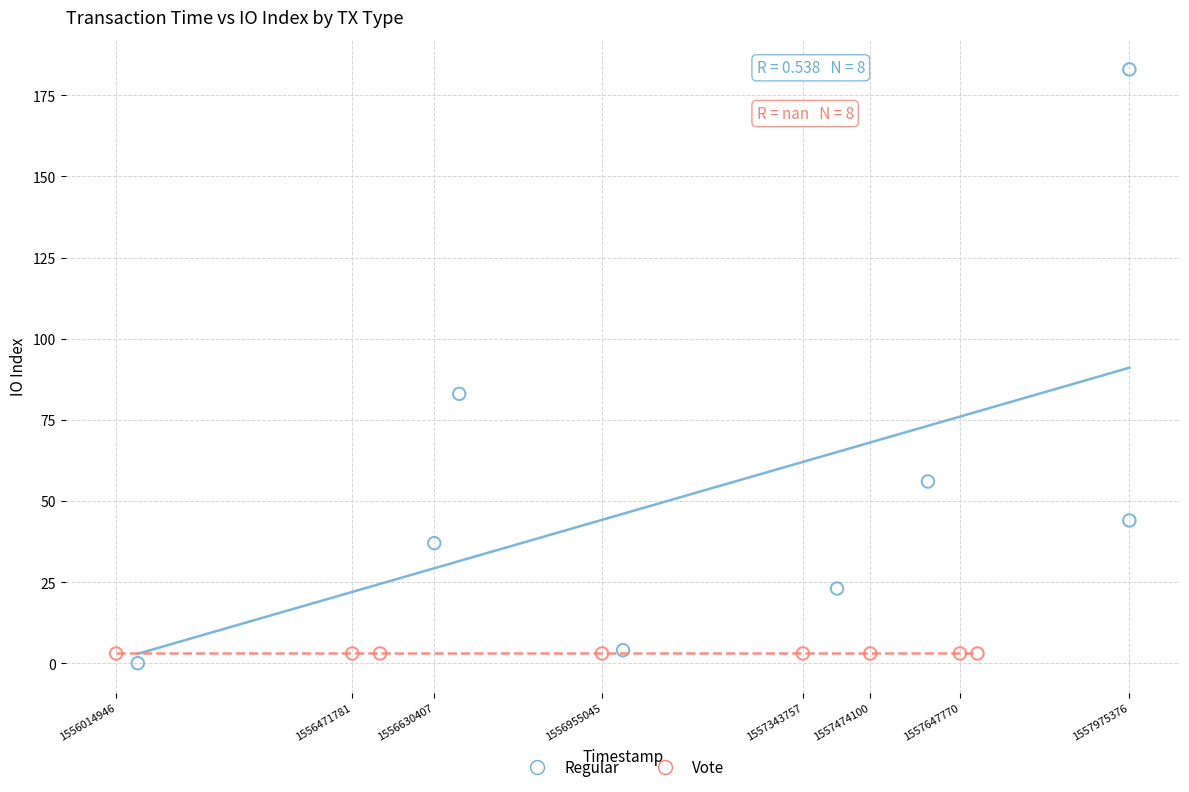

Which series contains the highest Y value?

Regular